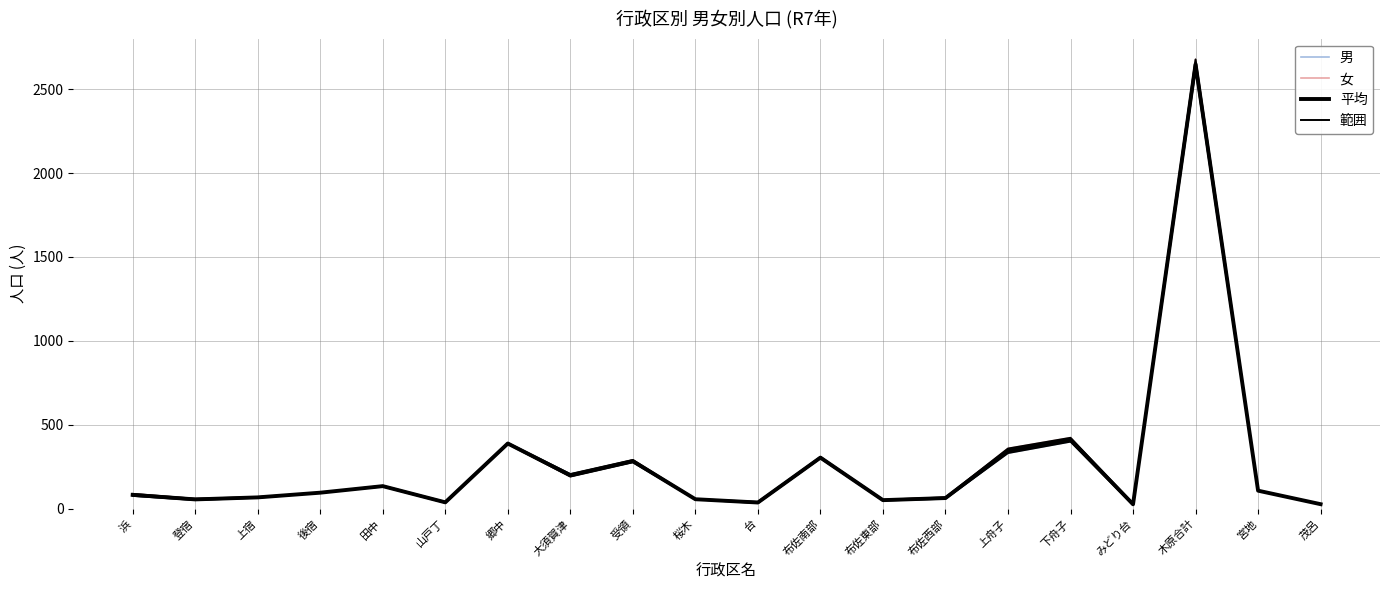

Which has a higher value, 茂呂 or 布佐東部?

布佐東部